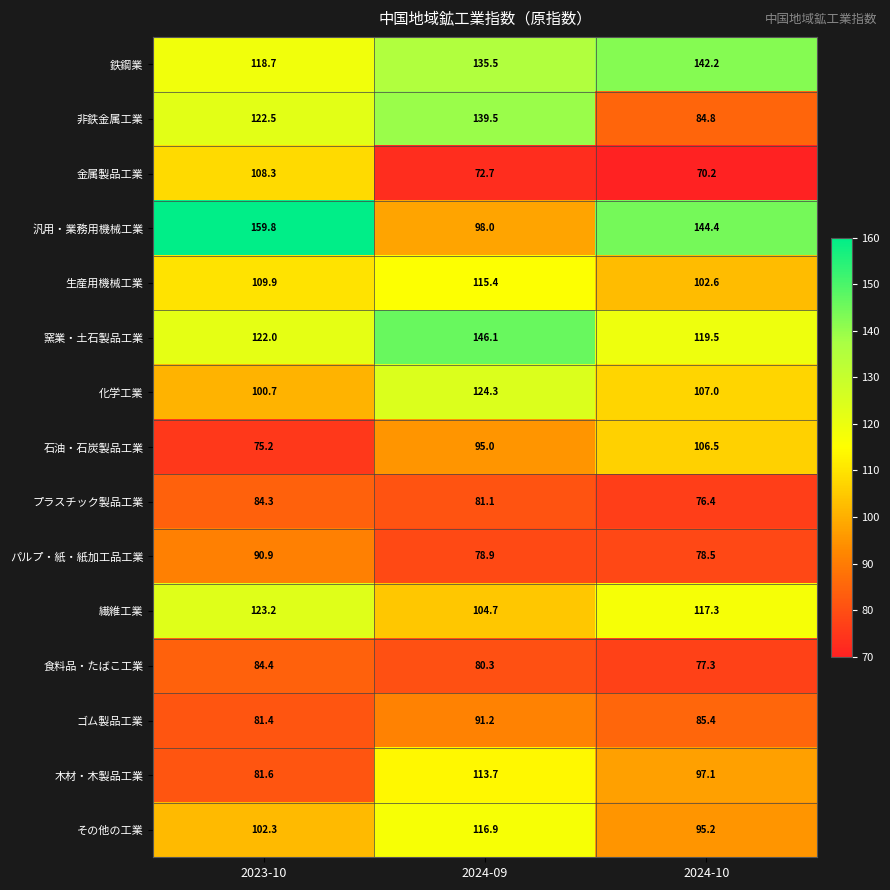

What is the spread (max minus min) of values at 2024-10?

74.2